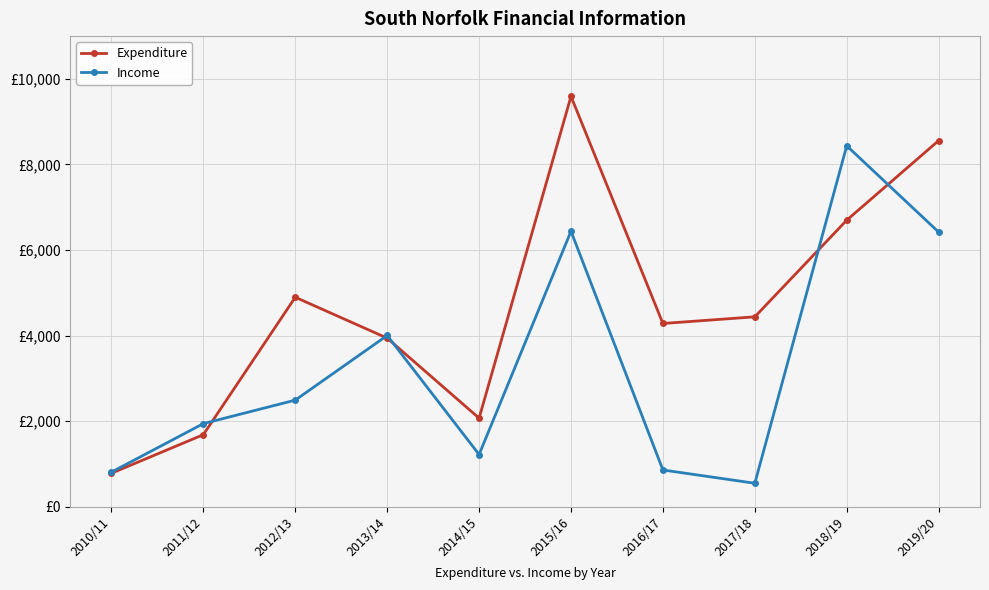

Does the chart have visible grid lines?

Yes